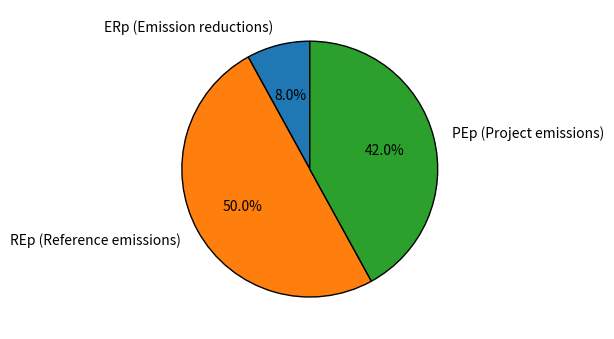

What is the smallest slice in the pie chart?

ERp (Emission reductions)